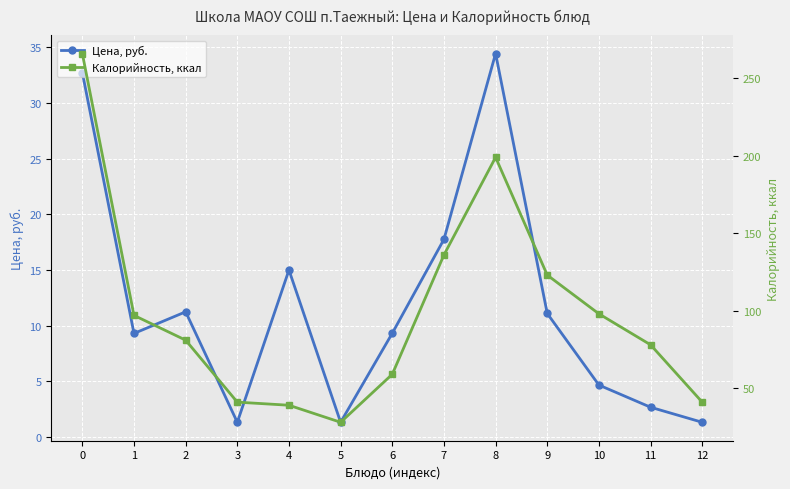

Rank the series by their maximum value, from lowest to highest.

Цена, руб., Калорийность, ккал